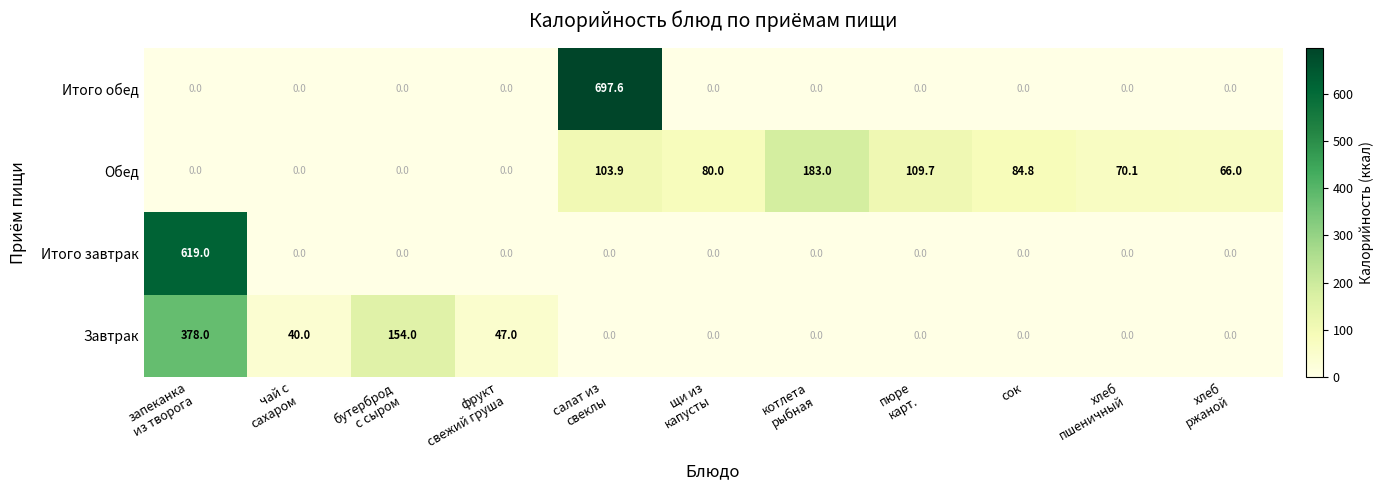

At which category is the sum across all series the highest?

запеканка
из творога